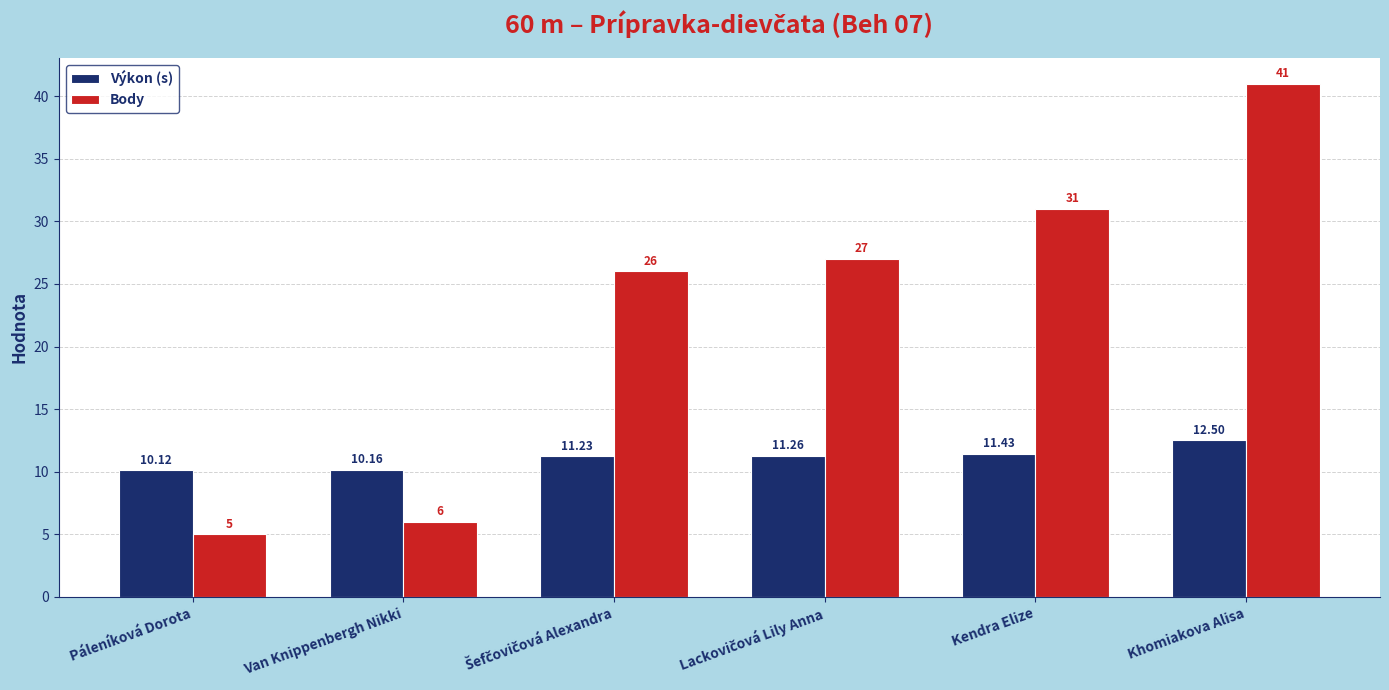

Which series has the widest spread of values?

Body